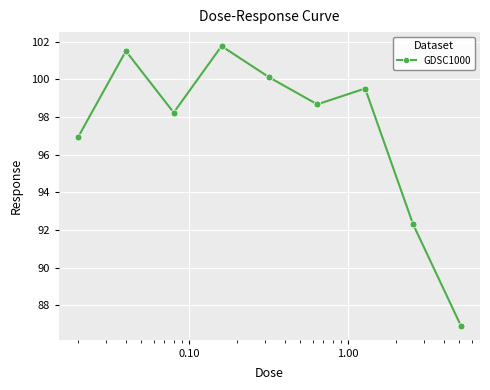

What is the sum of all values?

876.0